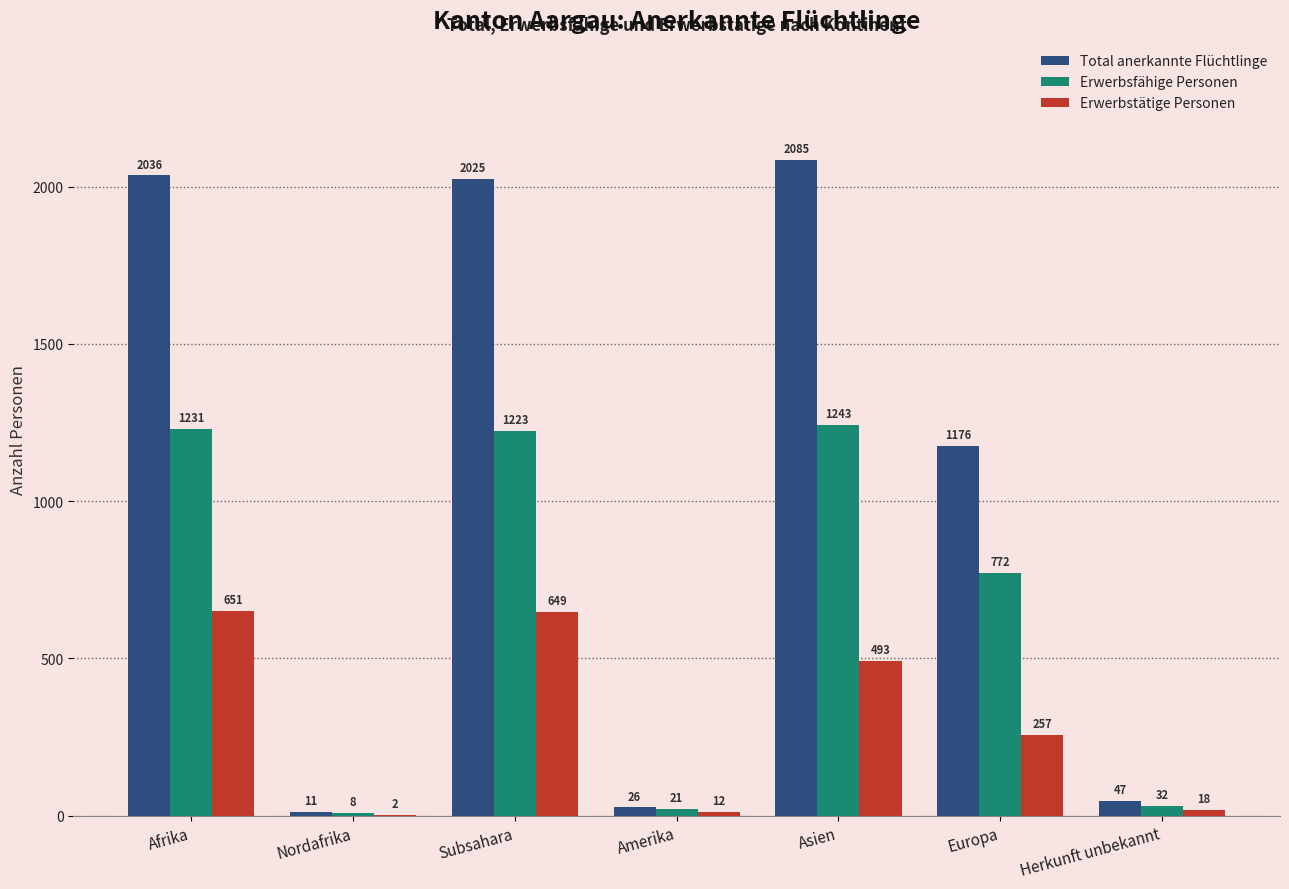

What is the total value across all series at Amerika?

59